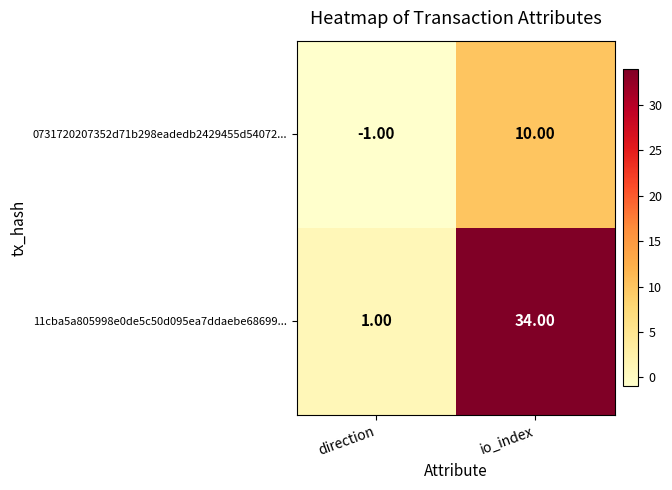

Which label corresponds to the smallest value in the chart?

direction